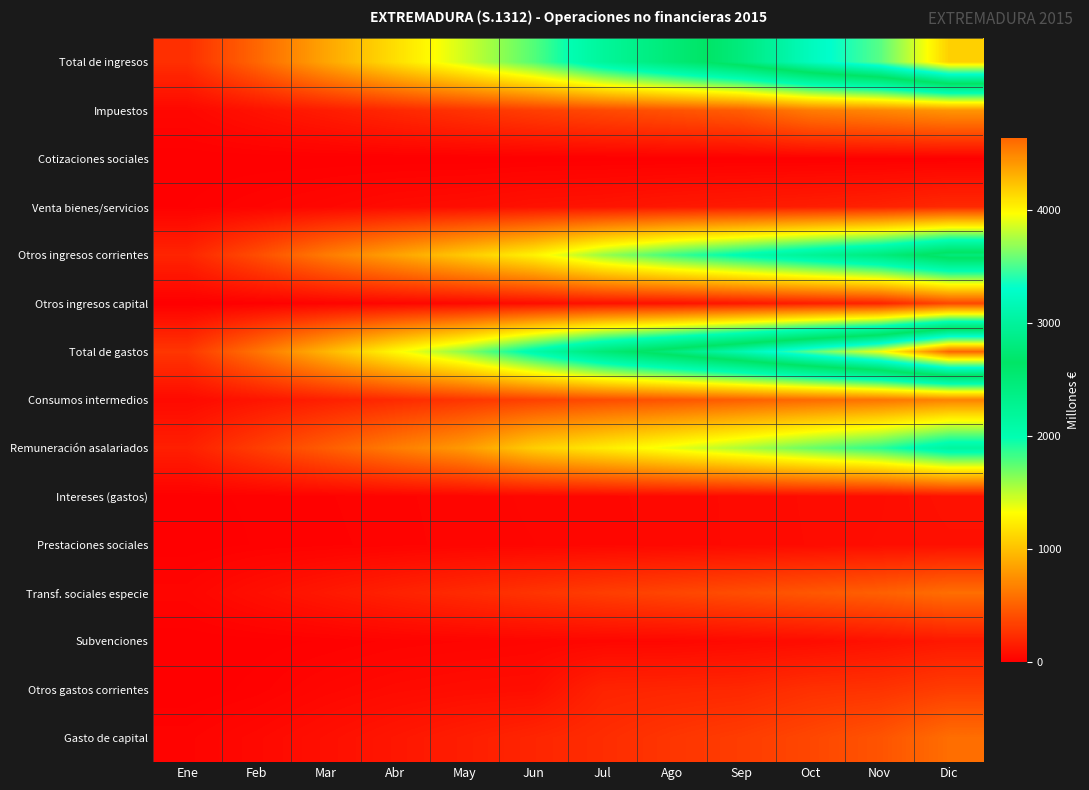

What is the difference between the highest and lowest values at Ene?

286